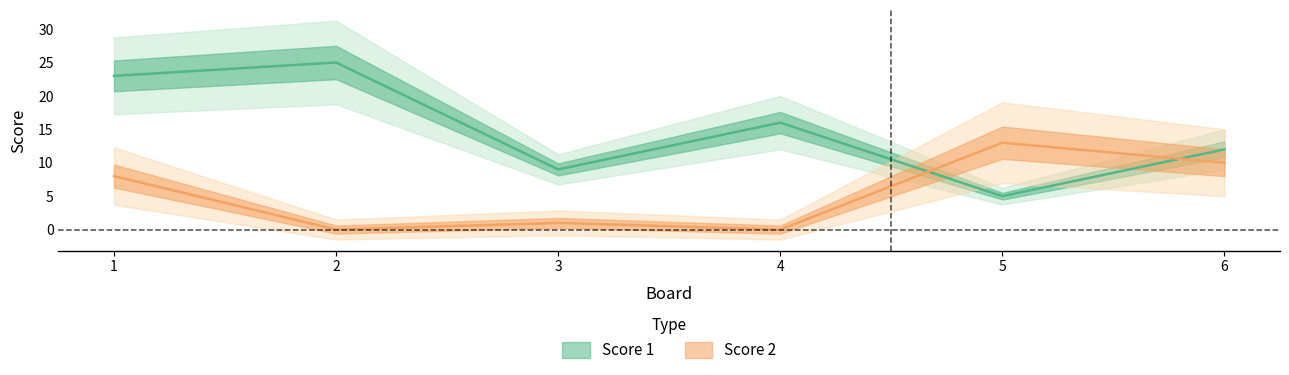

The Score 2 series shows 0 at 4. True or false?

True